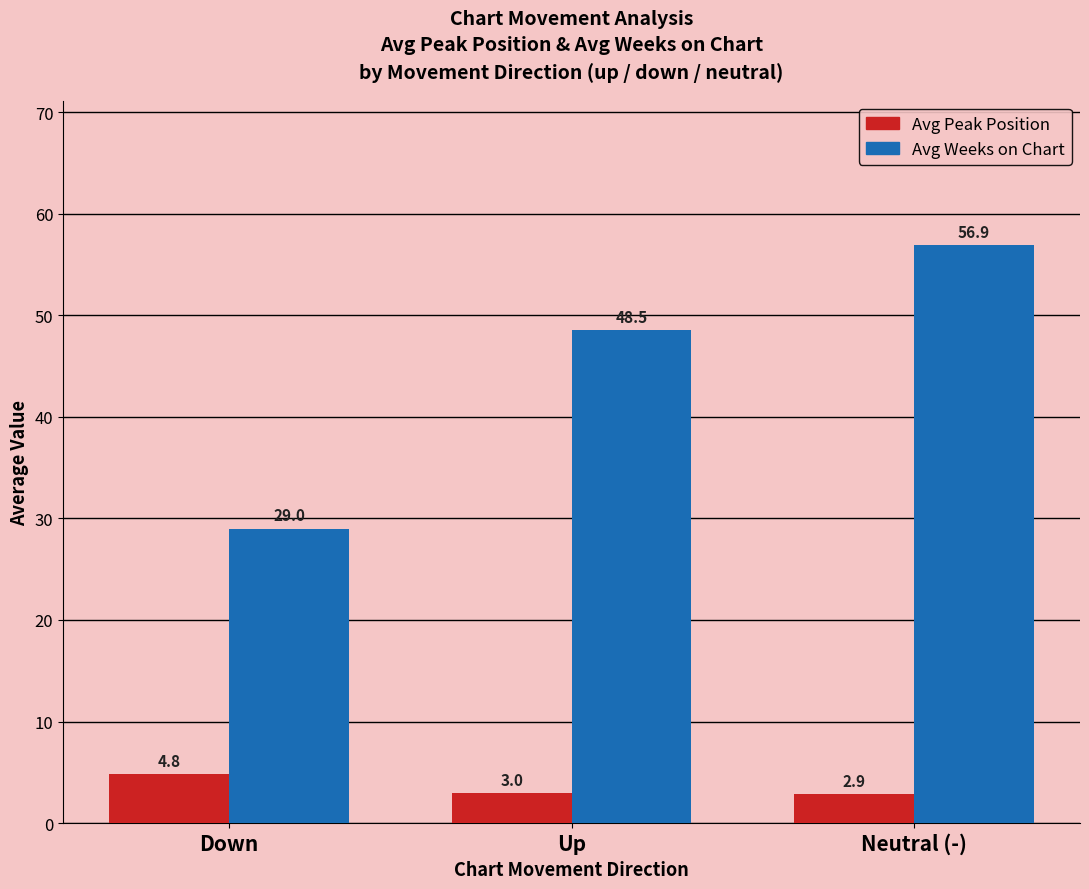

The Avg Weeks on Chart series shows 56.9 at Neutral (-). True or false?

True